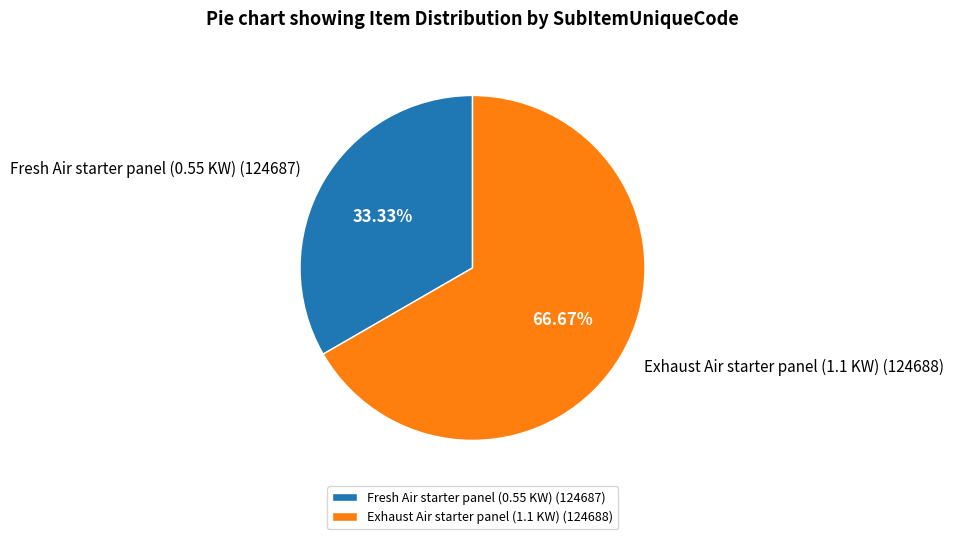

Approximately how many times larger is the value at Fresh Air starter panel (0.55 KW) (124687) compared to Exhaust Air starter panel (1.1 KW) (124688)?

0.5